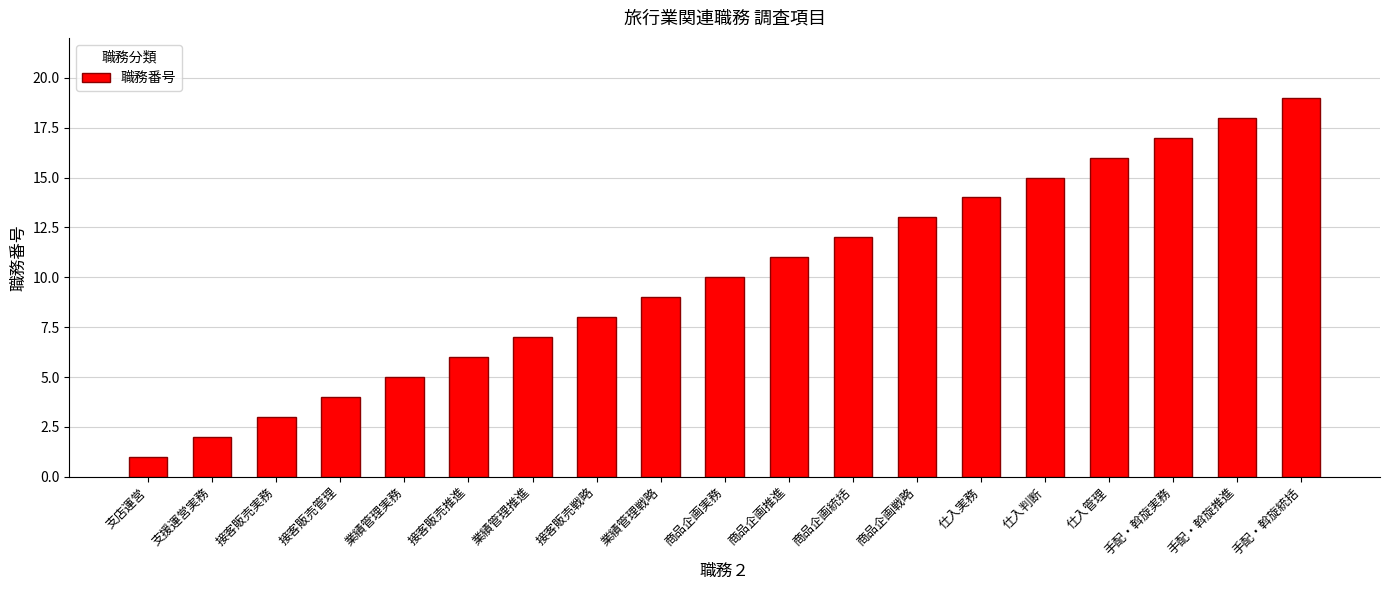

Count the number of data series in this chart.

1